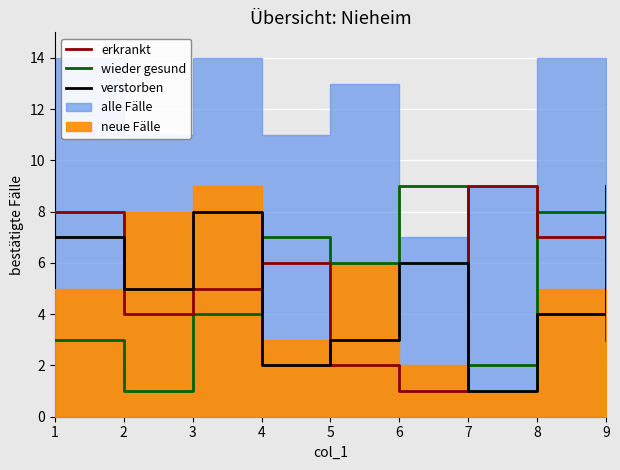

The value of verstorben at 7 is 1. True or false?

True